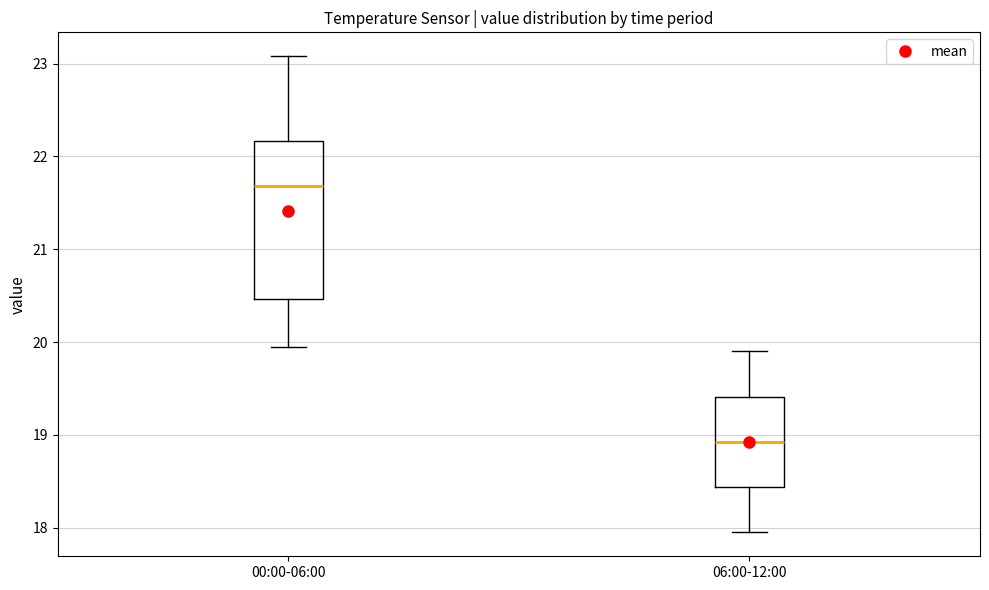

Reading left to right, read every box against the y-axis: the position of its median line, the range the box covers, and the ends of its whiskers. The values are not printed on the chart, so give them approximately, as read against the axis.

00:00-06:00: median 21.7, box 20.5 to 22.2, whiskers 20.0 to 23.1
06:00-12:00: median 18.9, box 18.4 to 19.4, whiskers 18.0 to 19.9